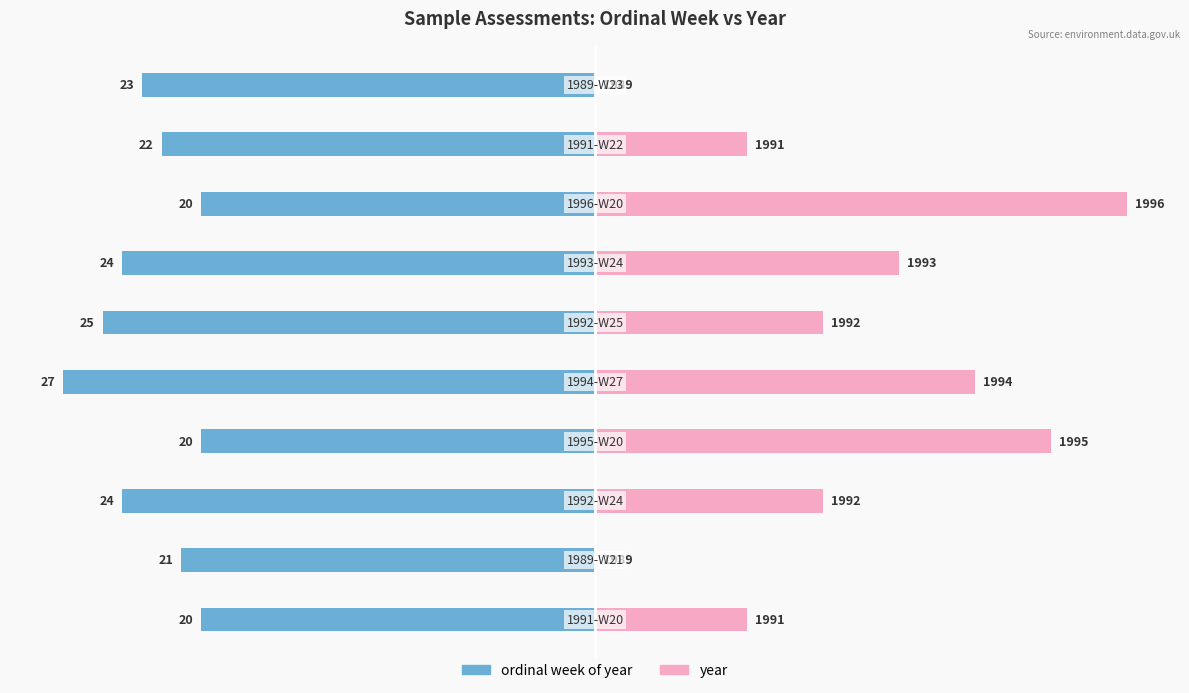

True or false: year has a value of 38.3 at 7.

False